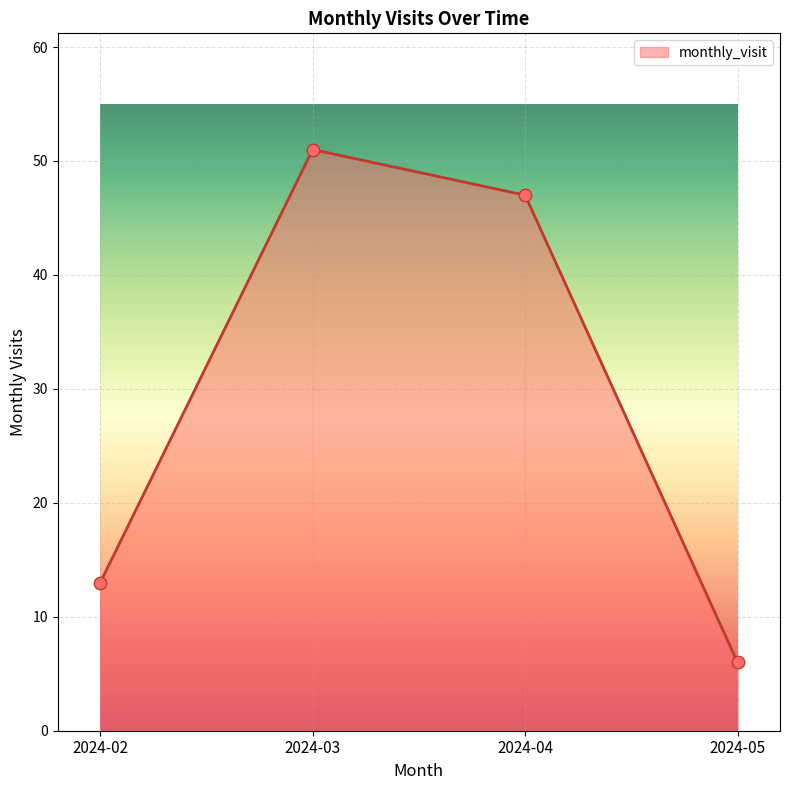

What is the change in value from 2024-03 to 2024-05?

-45